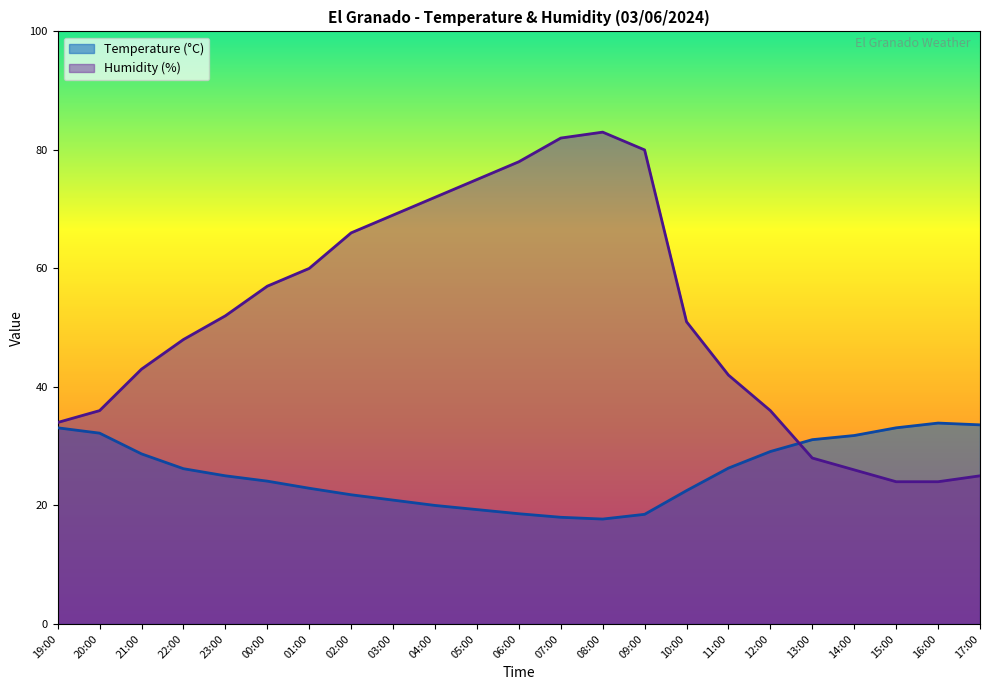

Where is Temperature (°C) nearest to the value 25?

23:00